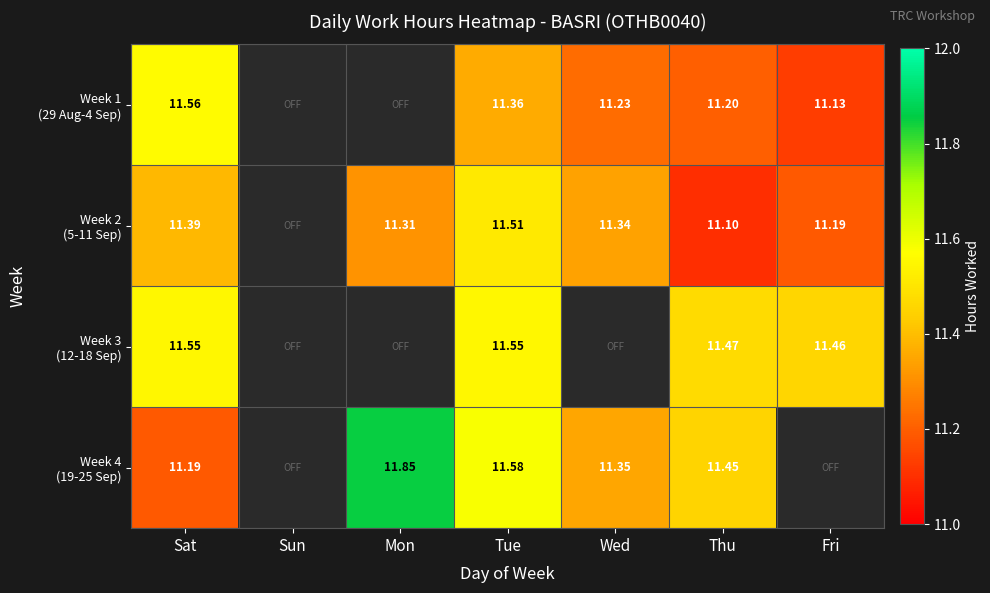

Between Sat and Tue, which is larger?

Sat